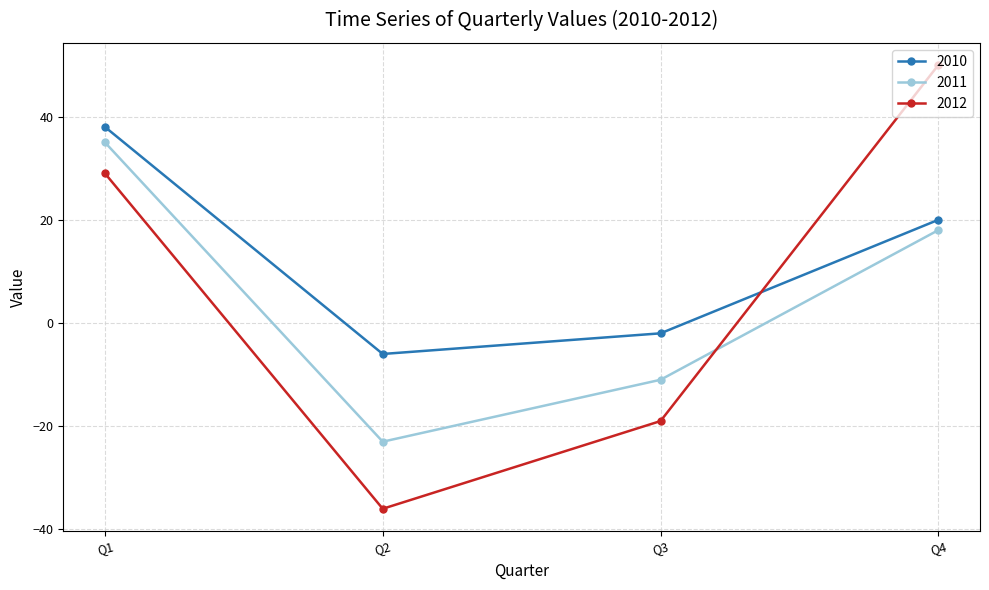

At which label does 2012 reach its peak?

Q4